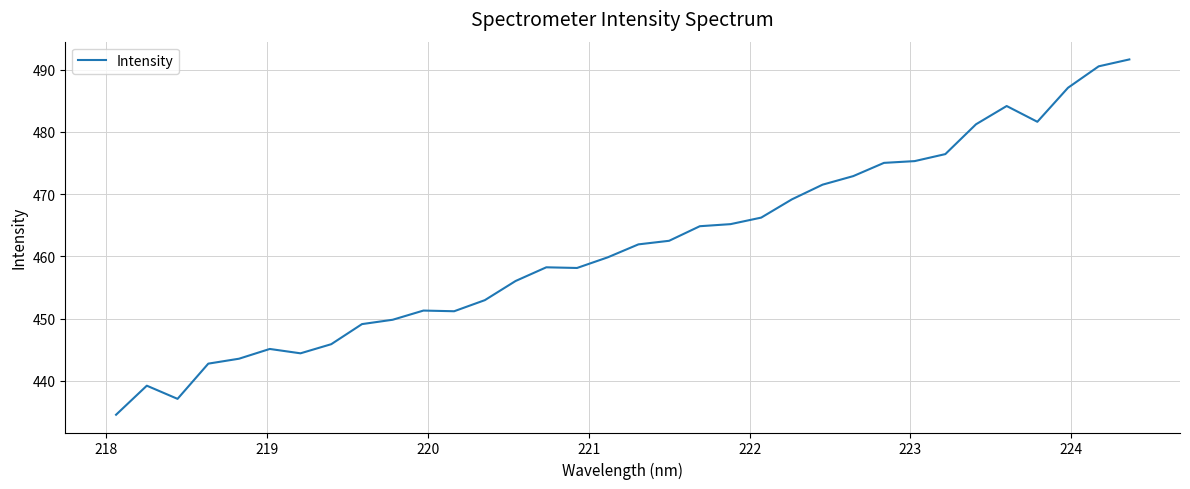

What is the greatest value displayed?

491.6